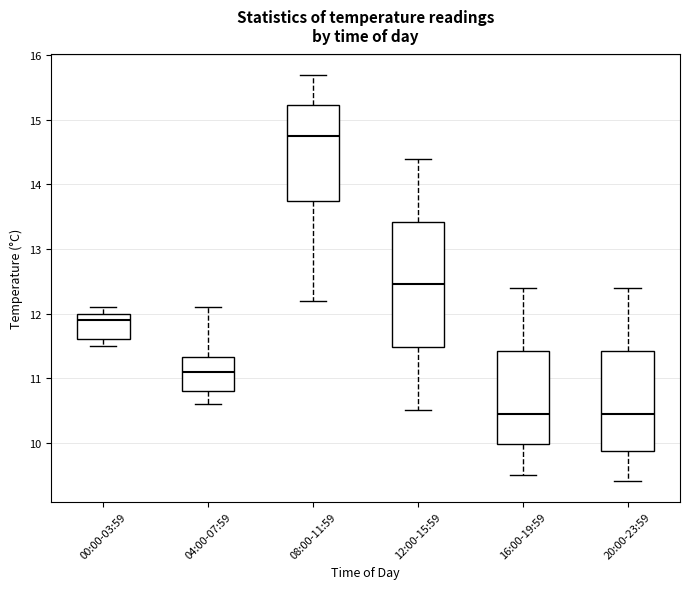

Which box is the tallest, from its lower edge to its upper edge?

12:00-15:59